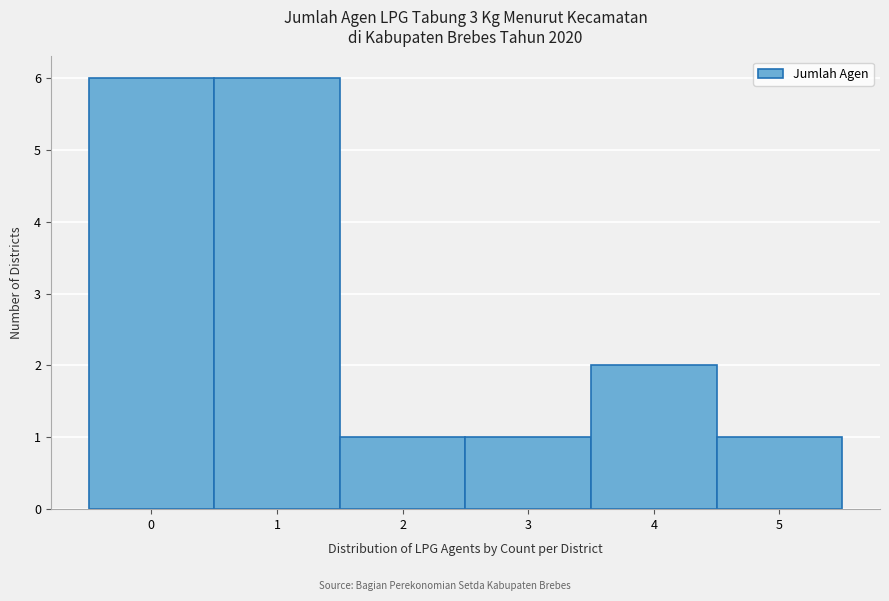

Reading left to right, transcribe this chart: for each bar, give the range it covers on the x-axis and its height. The values are not printed on the chart, so give them approximately, as read against the axis.

-0.5 to 0.5: 6
0.5 to 1.5: 6
1.5 to 2.5: 1
2.5 to 3.5: 1
3.5 to 4.5: 2
4.5 to 5.5: 1